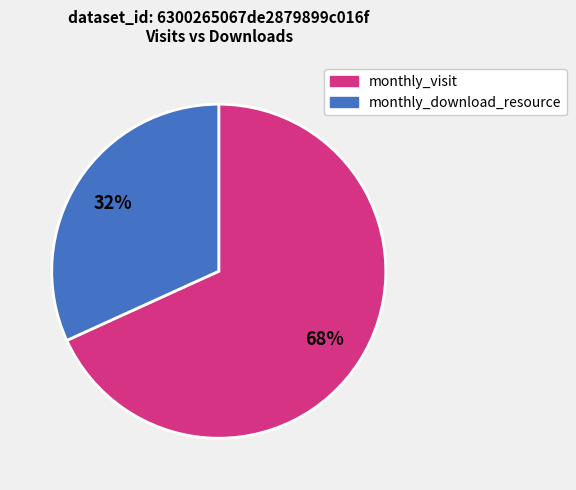

Is there any slice that represents more than half of the pie?

Yes